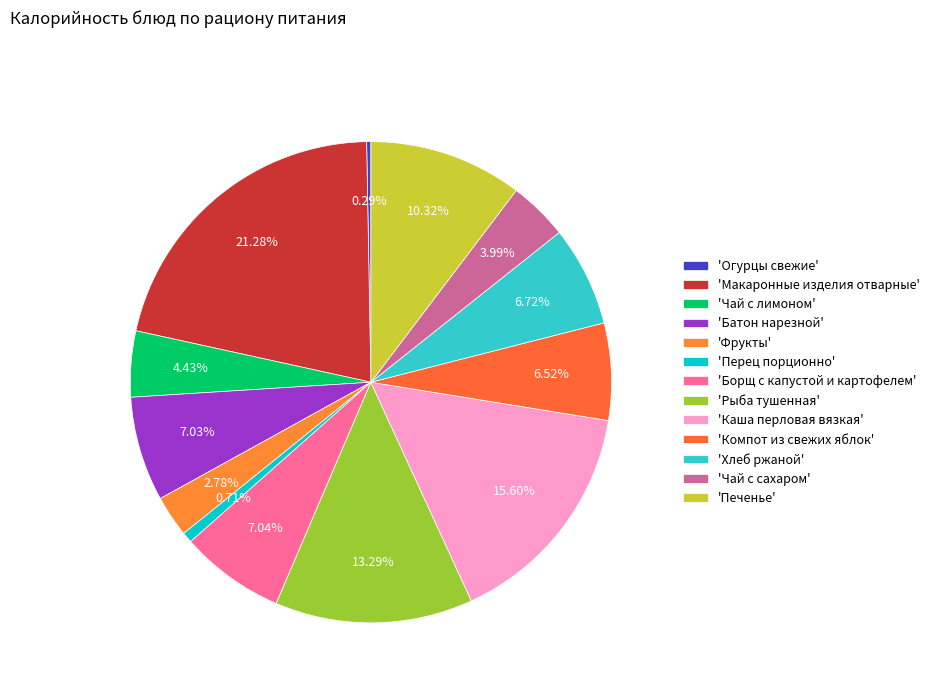

To the nearest percent, what is the difference between the largest and smallest slice percentages?

21%